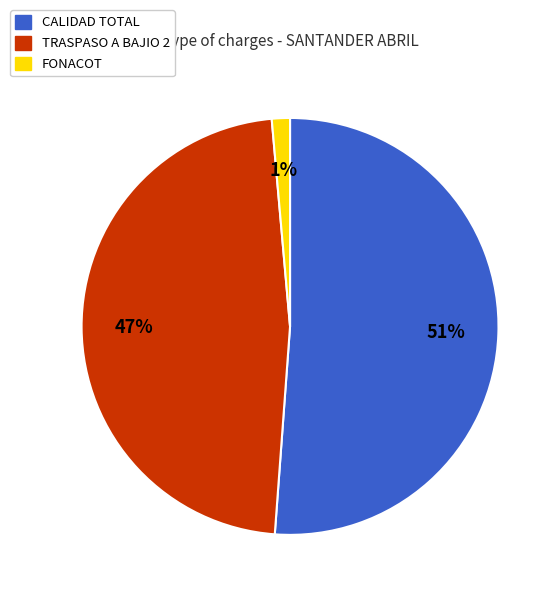

To the nearest percent, what is the difference between the CALIDAD TOTAL and TRASPASO A BAJIO 2 slice percentages?

4%